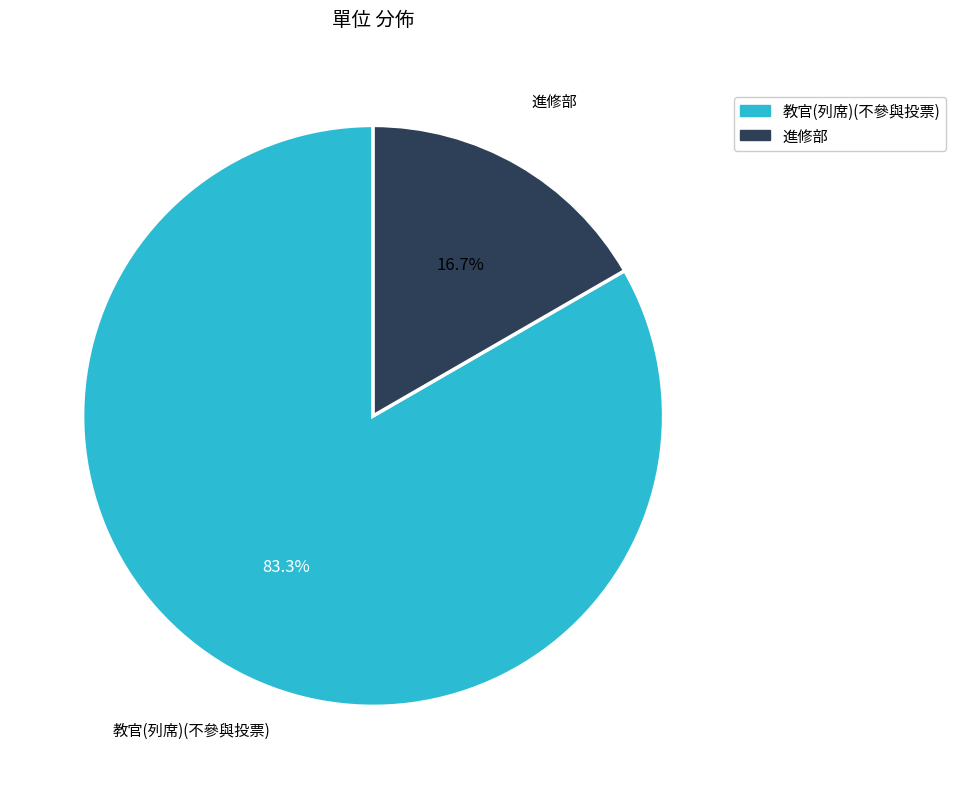

True or false: 教官(列席)(不參與投票) accounts for 83% of the total.

True